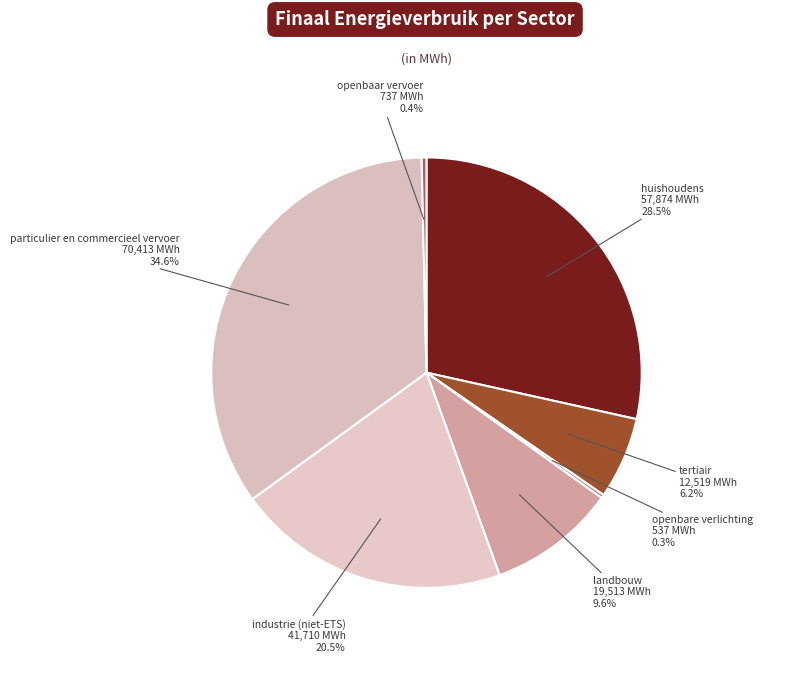

Does landbouw account for over 50% of the chart?

No